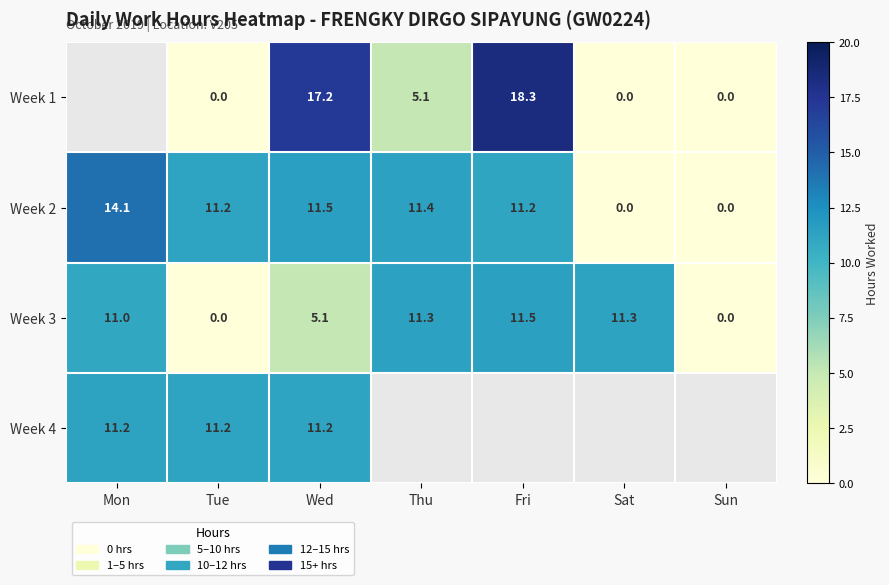

Is the value of Week 1 at Tue greater than the value of Week 4 at Tue?

No